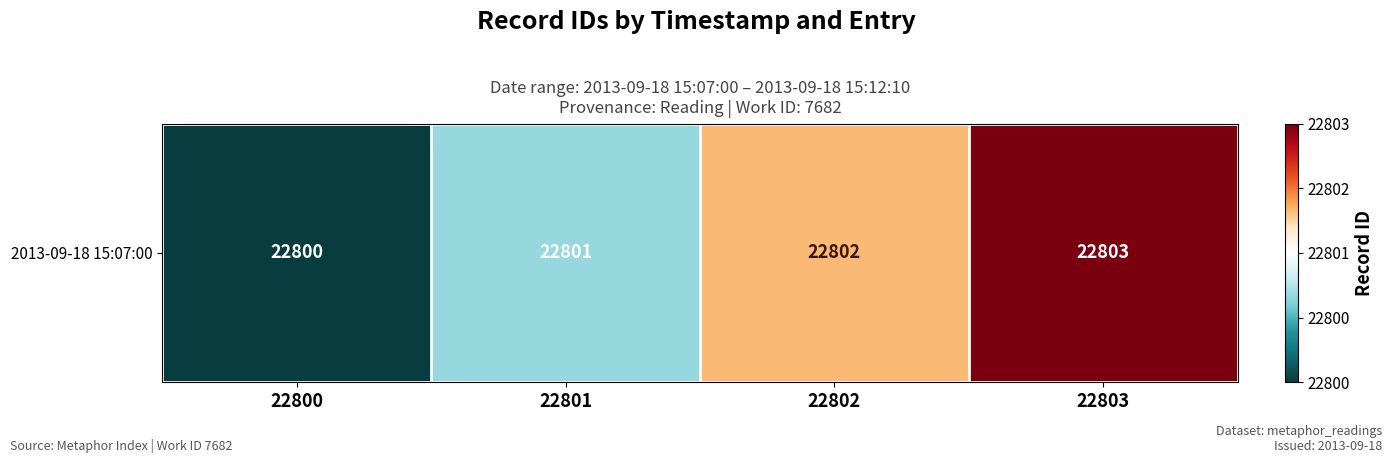

Between 22803 and 22800, which is larger?

22803